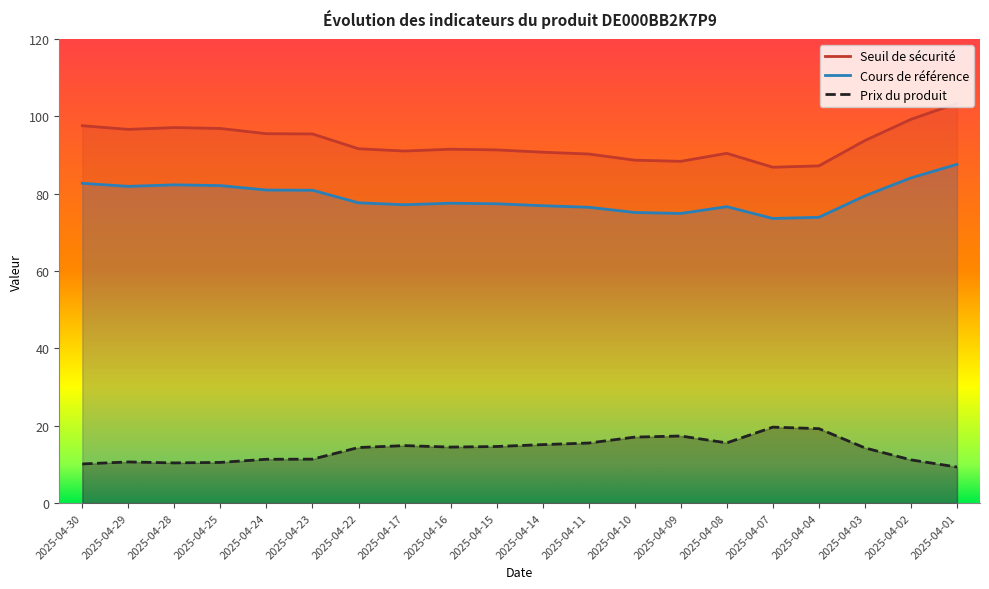

List the labels in order of Cours de référence value, smallest first.

2025-04-07, 2025-04-04, 2025-04-09, 2025-04-10, 2025-04-11, 2025-04-08, 2025-04-14, 2025-04-17, 2025-04-15, 2025-04-16, 2025-04-22, 2025-04-03, 2025-04-23, 2025-04-24, 2025-04-29, 2025-04-25, 2025-04-28, 2025-04-30, 2025-04-02, 2025-04-01